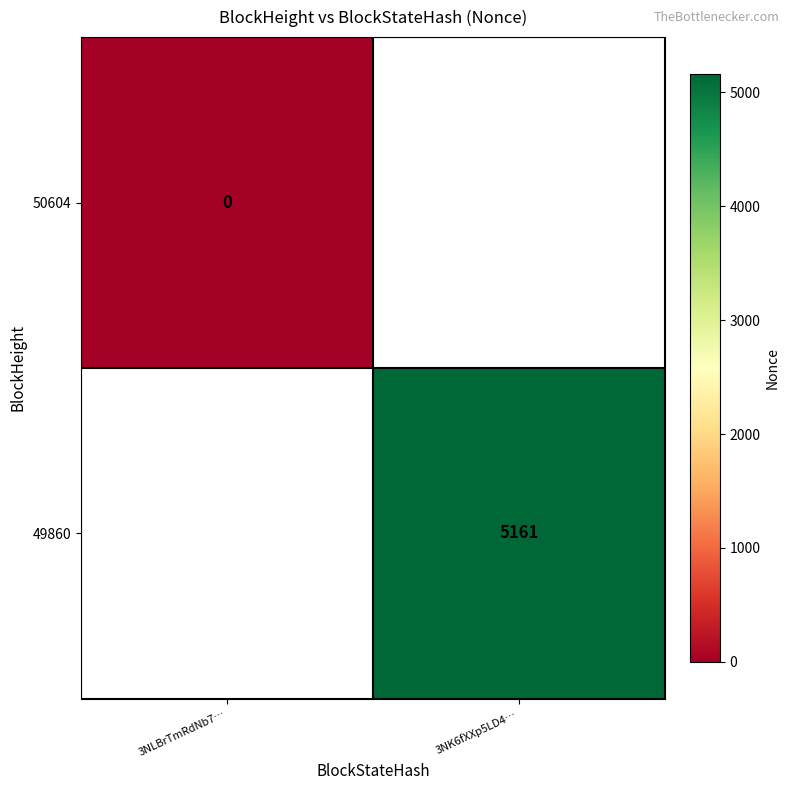

Which category has the lowest value in the 49860 series?

3NLBrTmRdNb7…